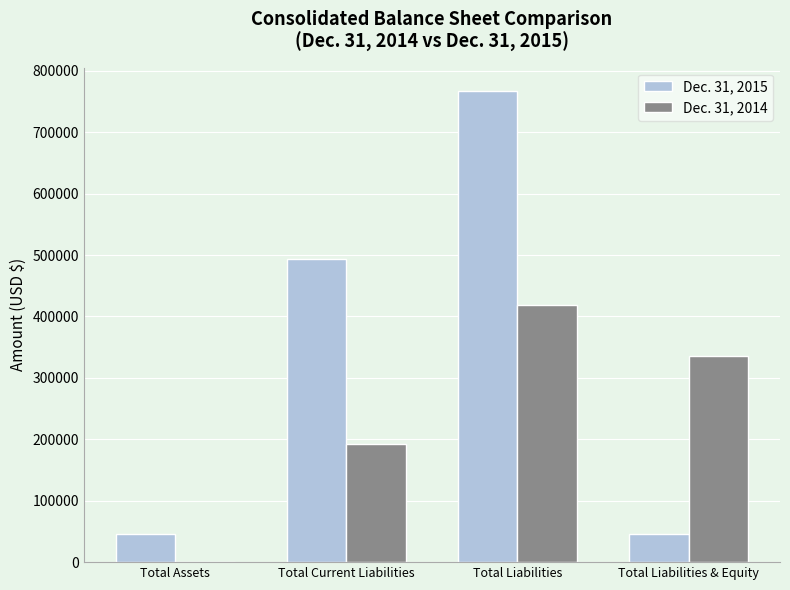

Are the bars horizontal?

No